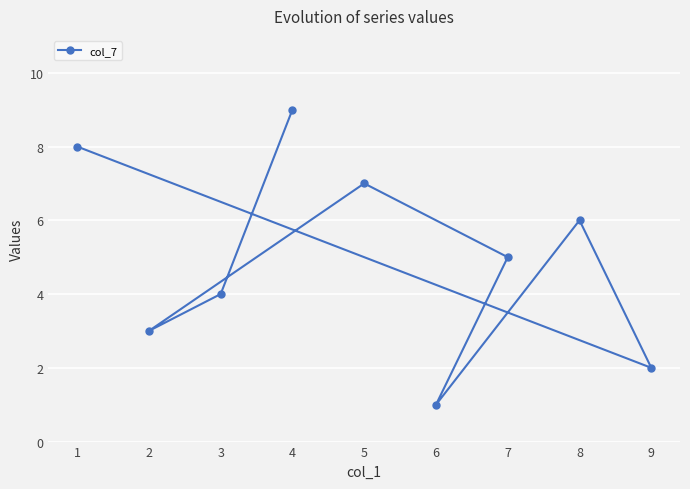

List the labels in order of value, largest first.

4, 1, 5, 8, 7, 3, 2, 9, 6